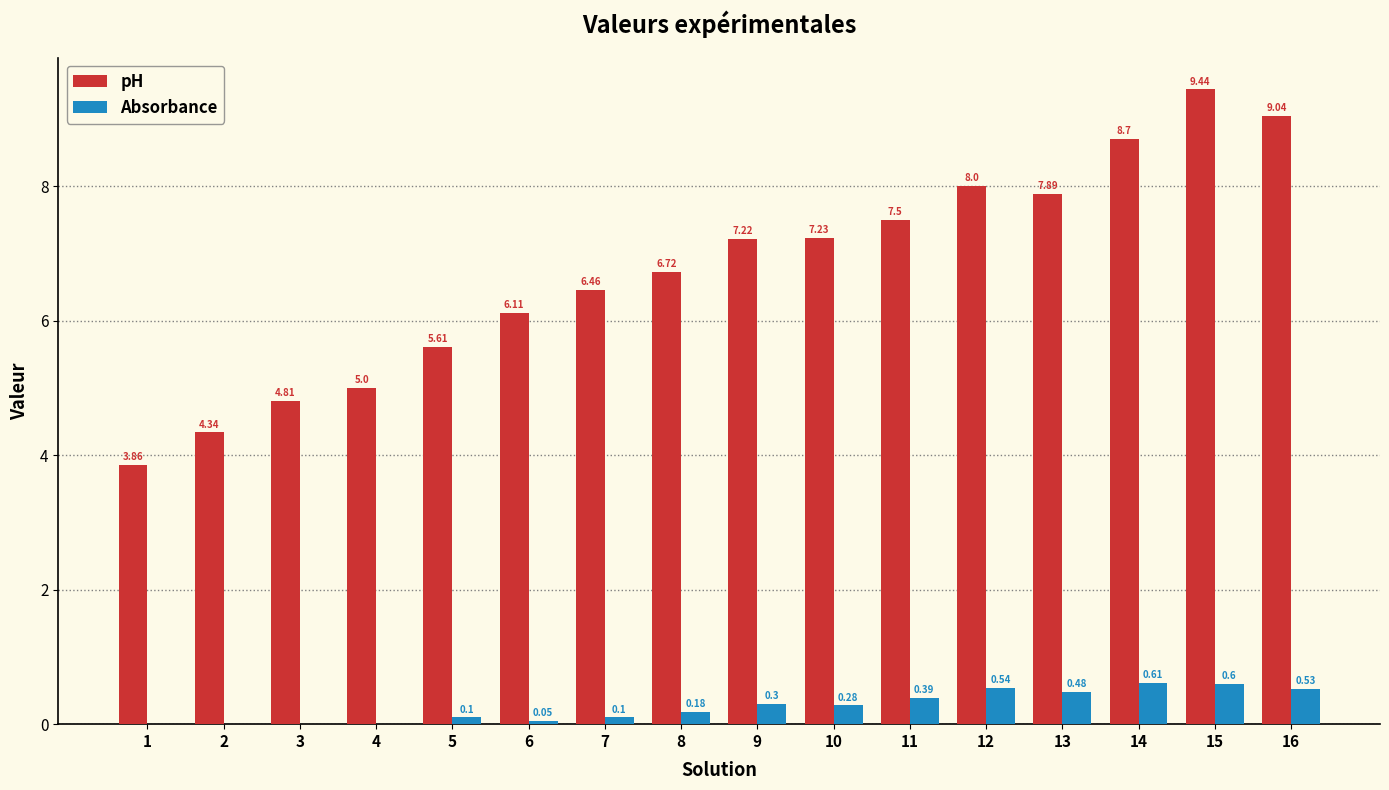

Between 3 and 6, which series saw the biggest shift?

pH